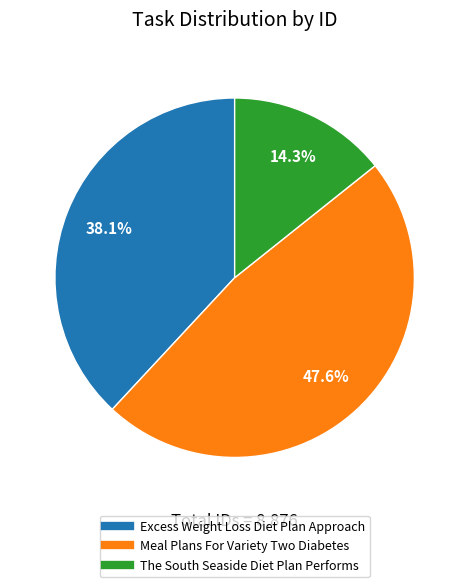

Between Excess Weight Loss Diet Plan Approach and The South Seaside Diet Plan Performs, which is larger?

Excess Weight Loss Diet Plan Approach